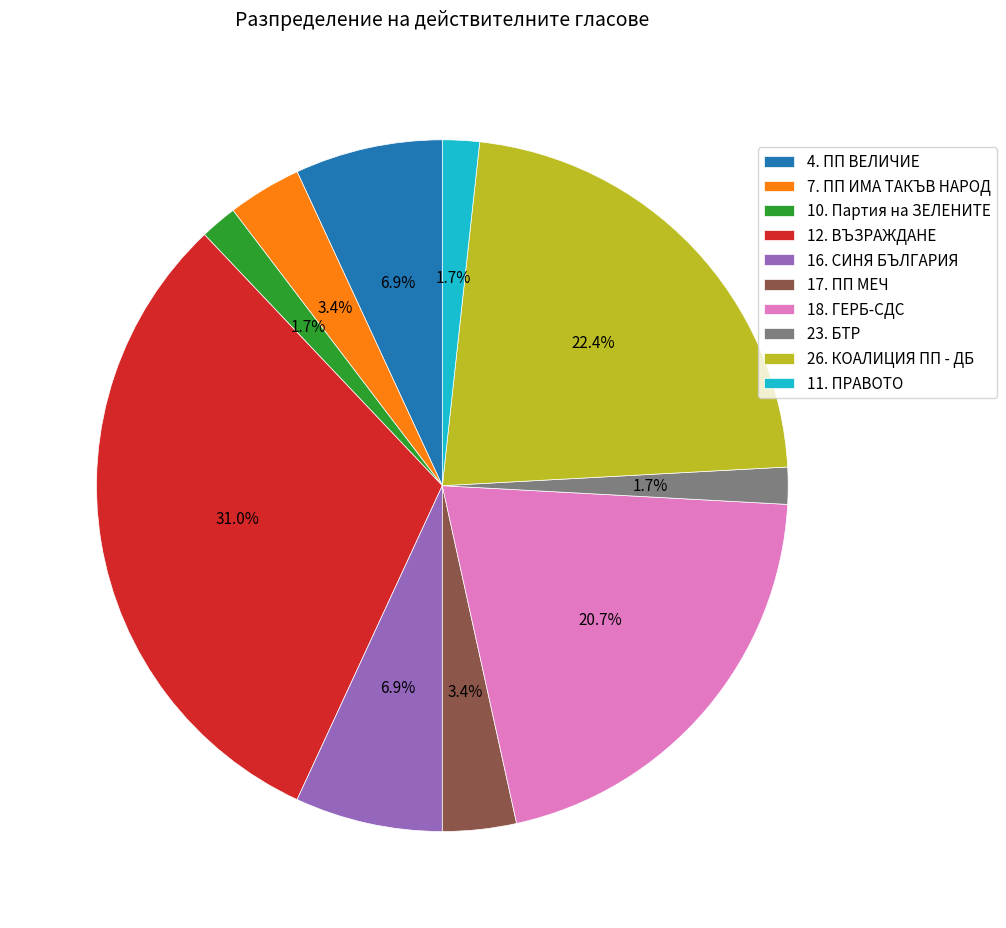

To the nearest percent, what is the average slice percentage?

10%